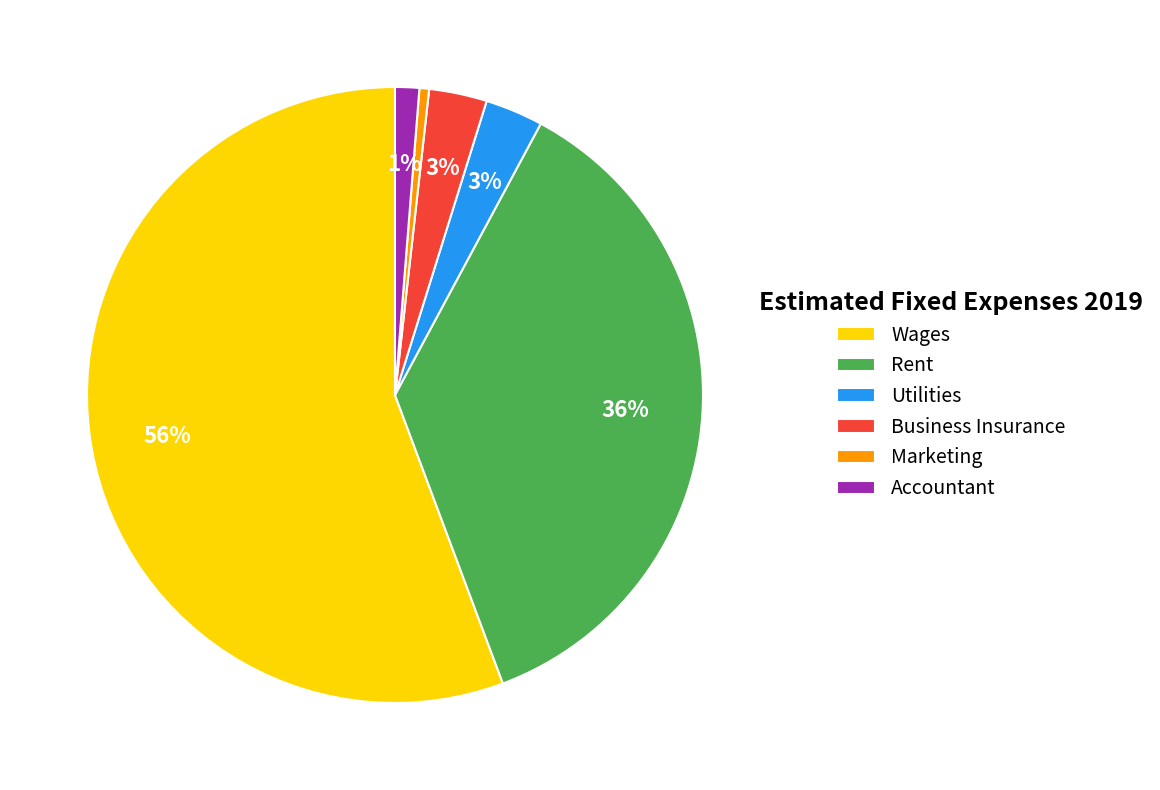

To the nearest percent, what is the difference between the largest and smallest slice percentages?

55%